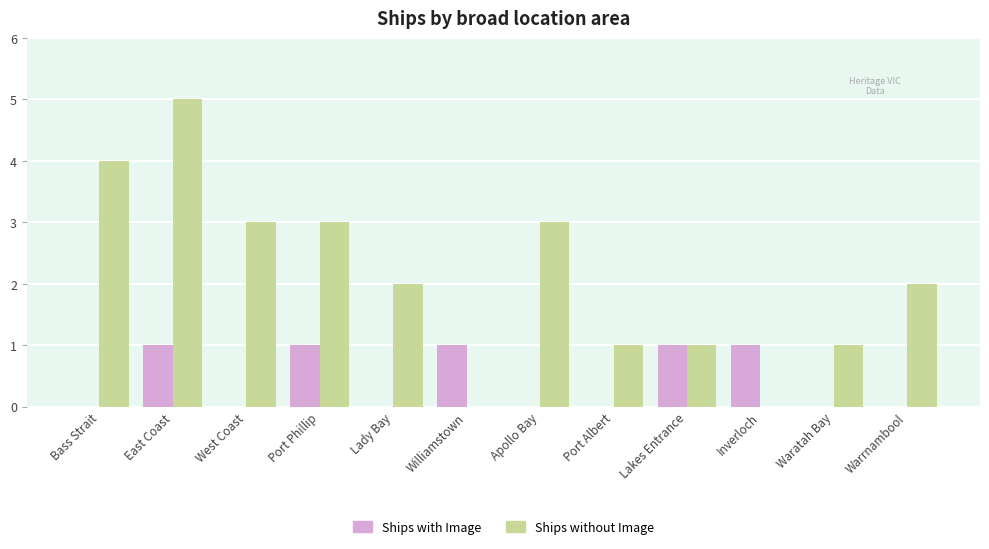

Which series changed the most between Williamstown and Apollo Bay?

Ships without Image